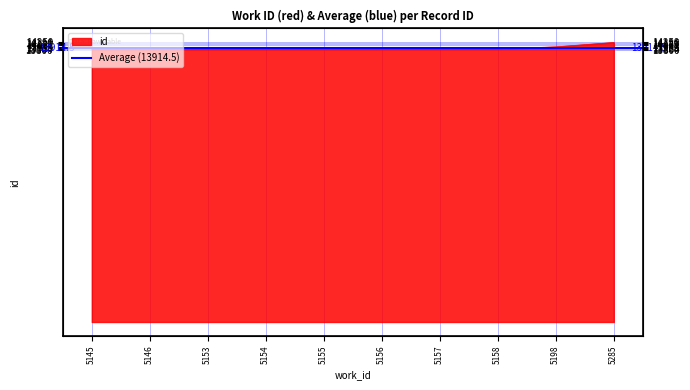

The chart shows a value of 14203 at 5285. True or false?

True